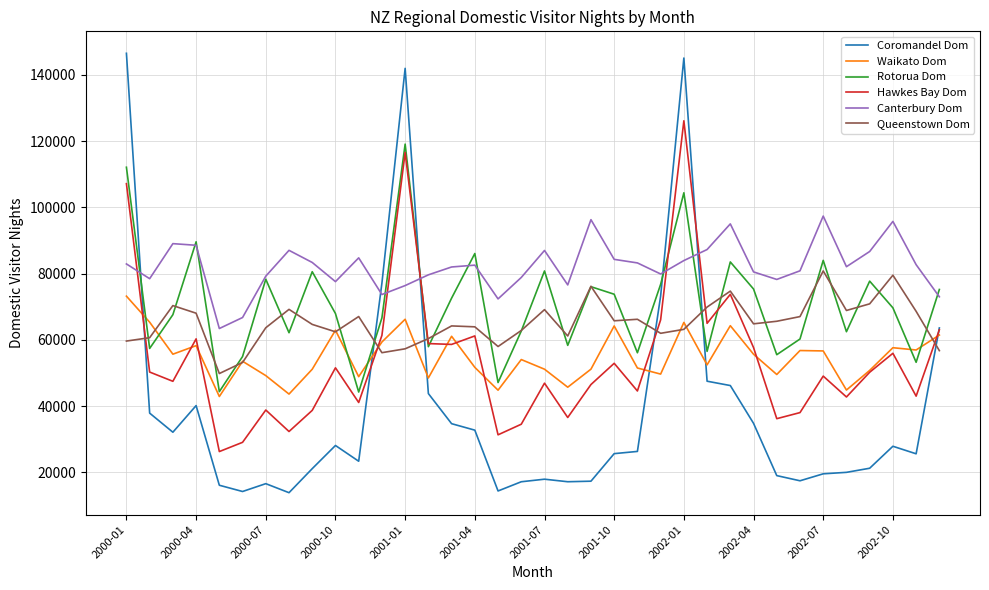

Which series has the widest spread of values?

Coromandel Dom